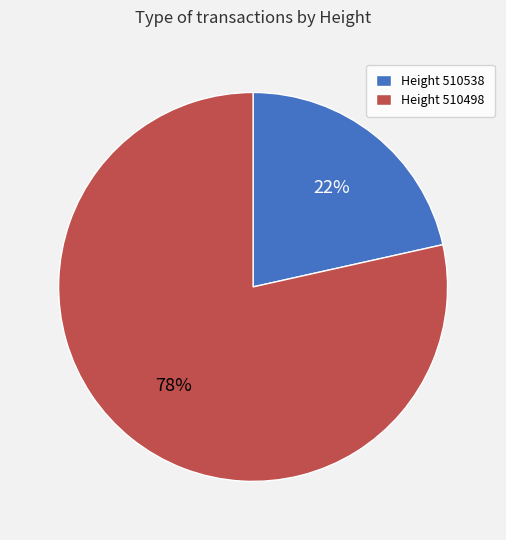

Does any single category account for the majority?

Yes